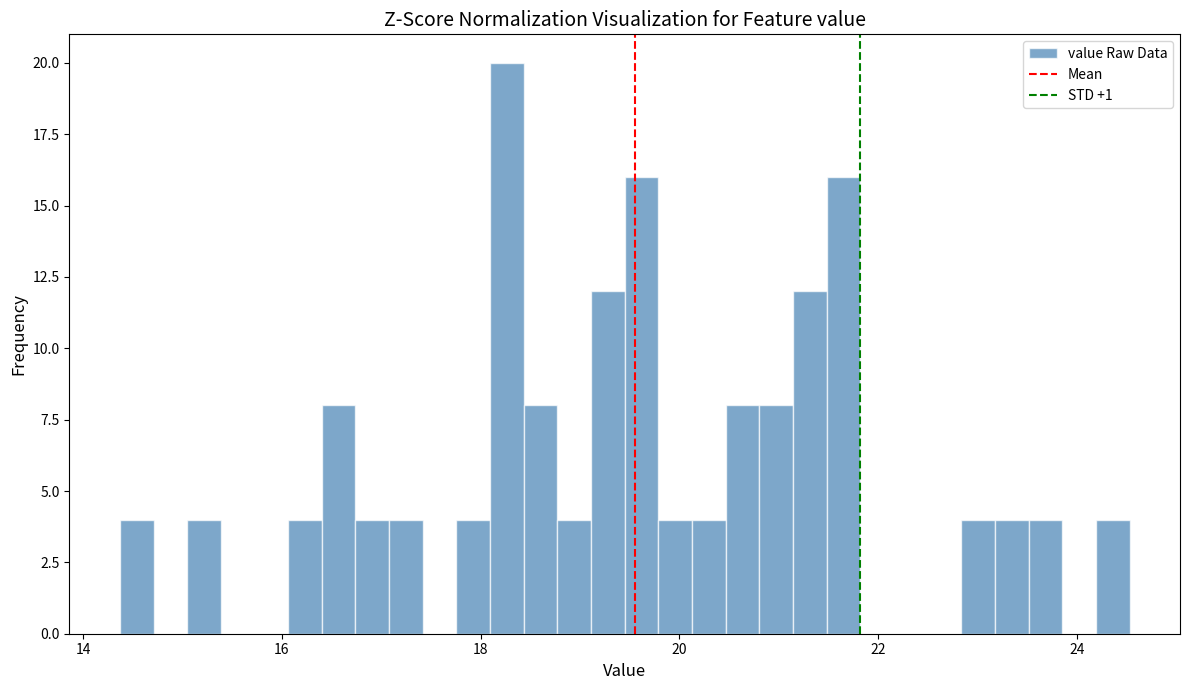

Around what value on the x-axis is the tallest bar? Give the approximate position of its centre, as read against the axis.

18.2